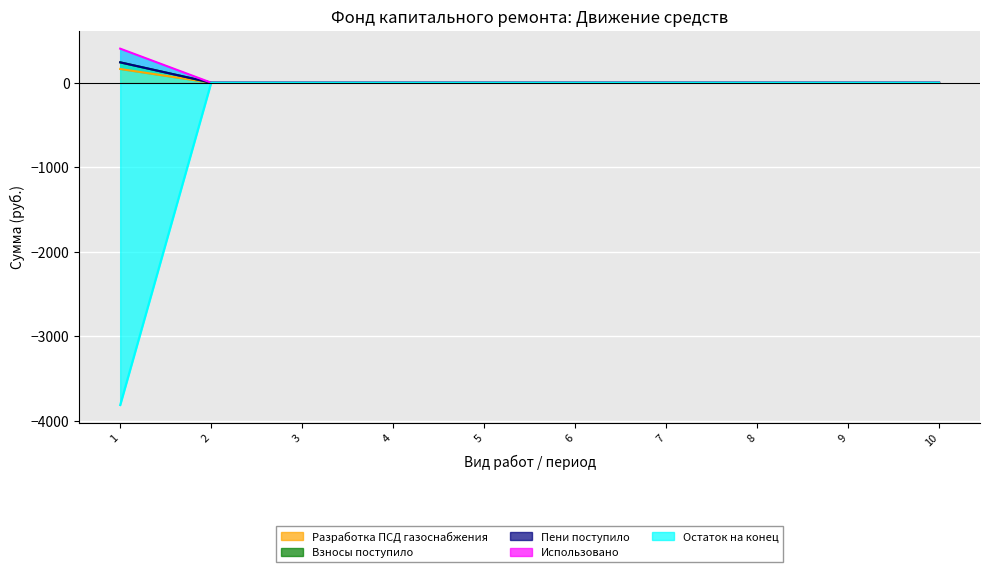

At how many categories does at least one series exceed -2875?

10